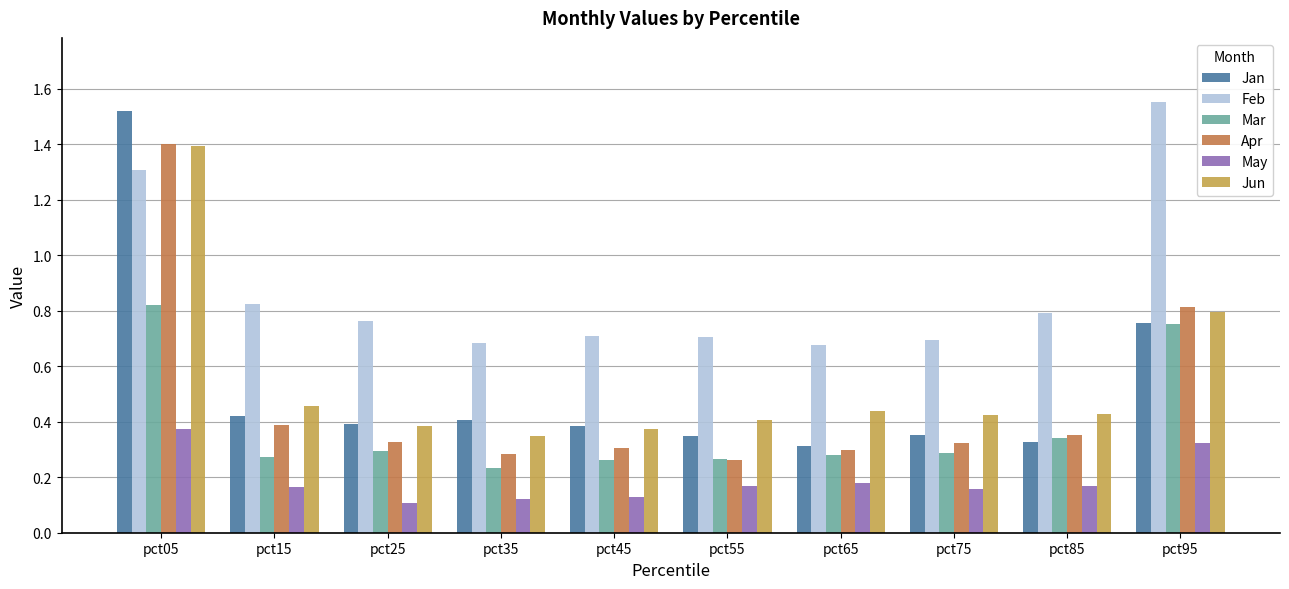

Count the Jan values in the range 0 to 1.

9